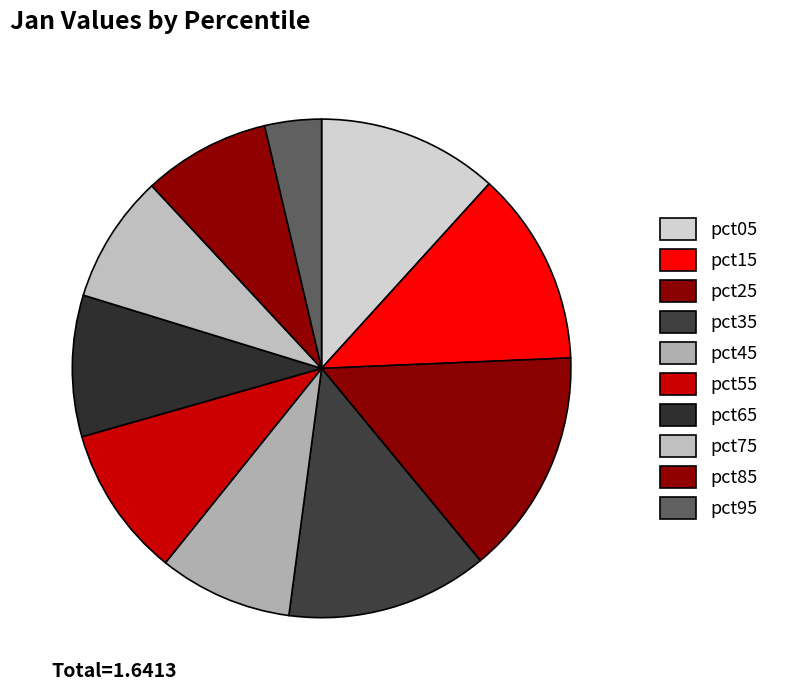

To the nearest percent, what is the difference between the largest and smallest slice percentages?

11%